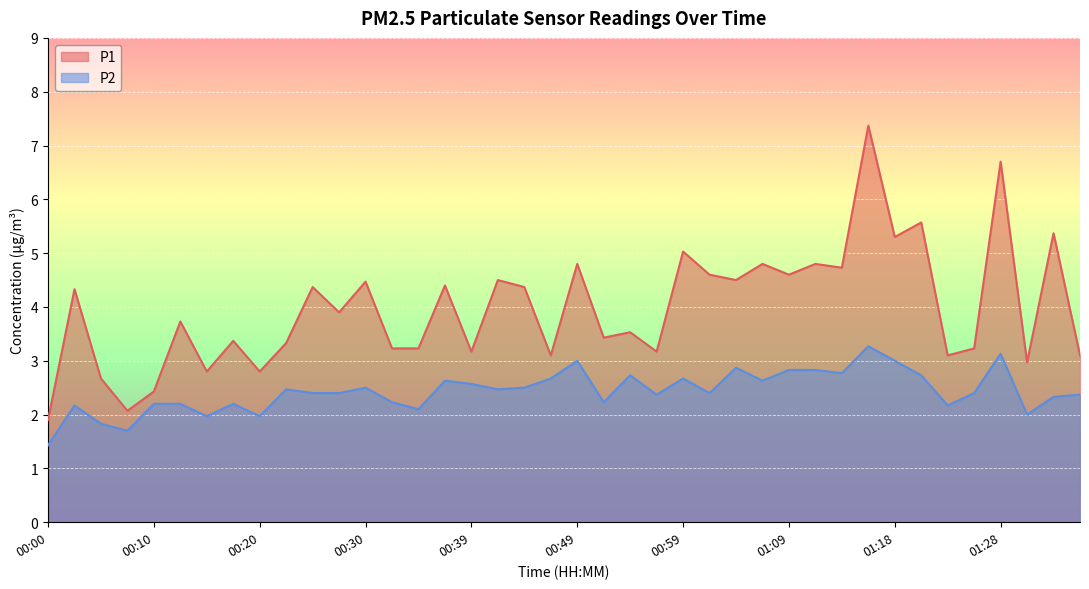

Rank the series at 00:52 from lowest to highest value.

P2, P1